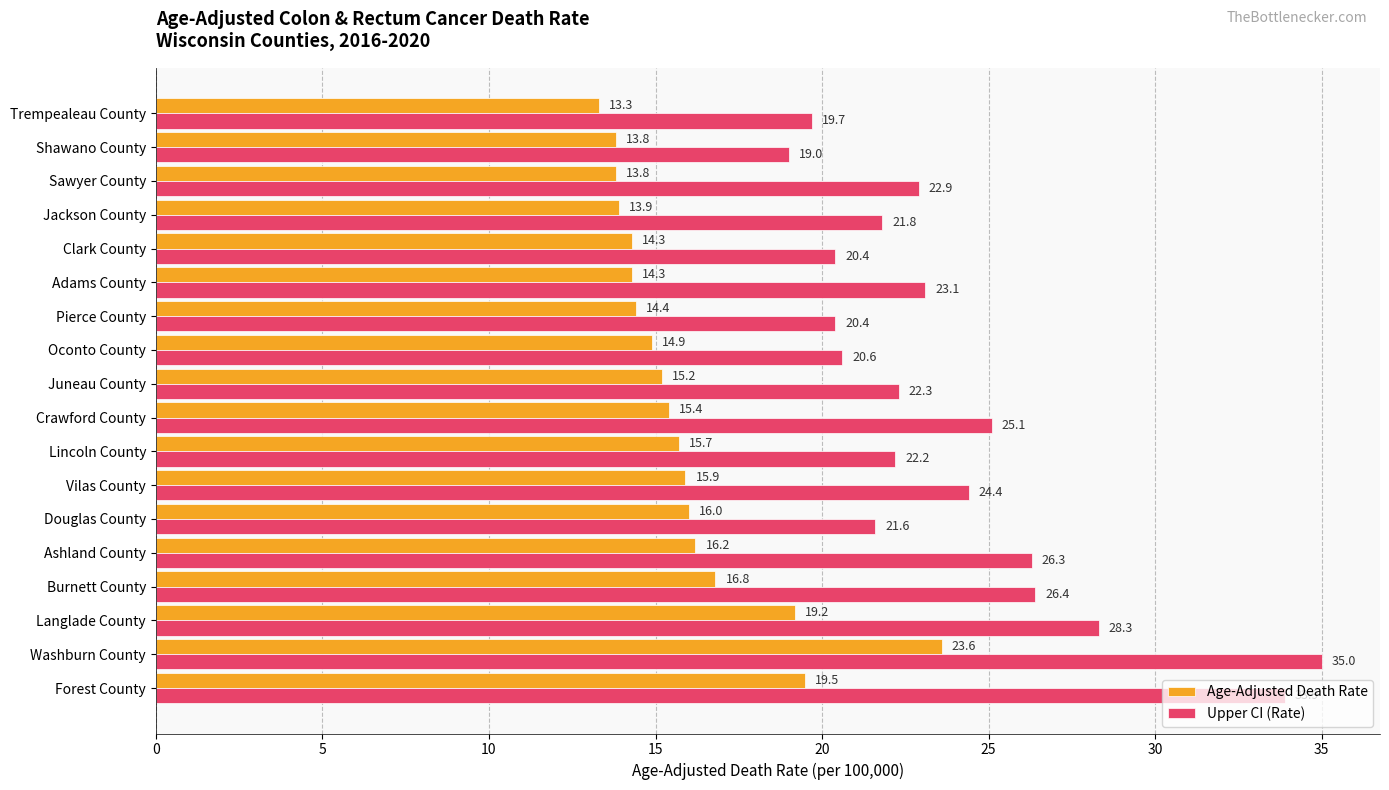

What is the approximate value of Upper CI (Rate) at Pierce County?

20.4